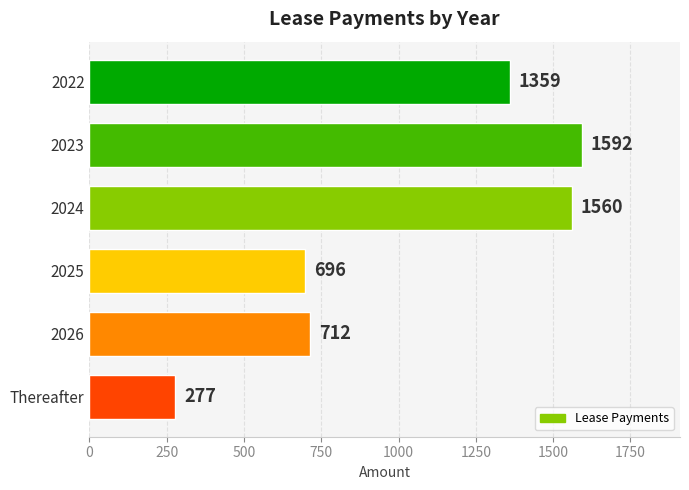

Rank the categories by value from lowest to highest.

Thereafter, 2025, 2026, 2022, 2024, 2023